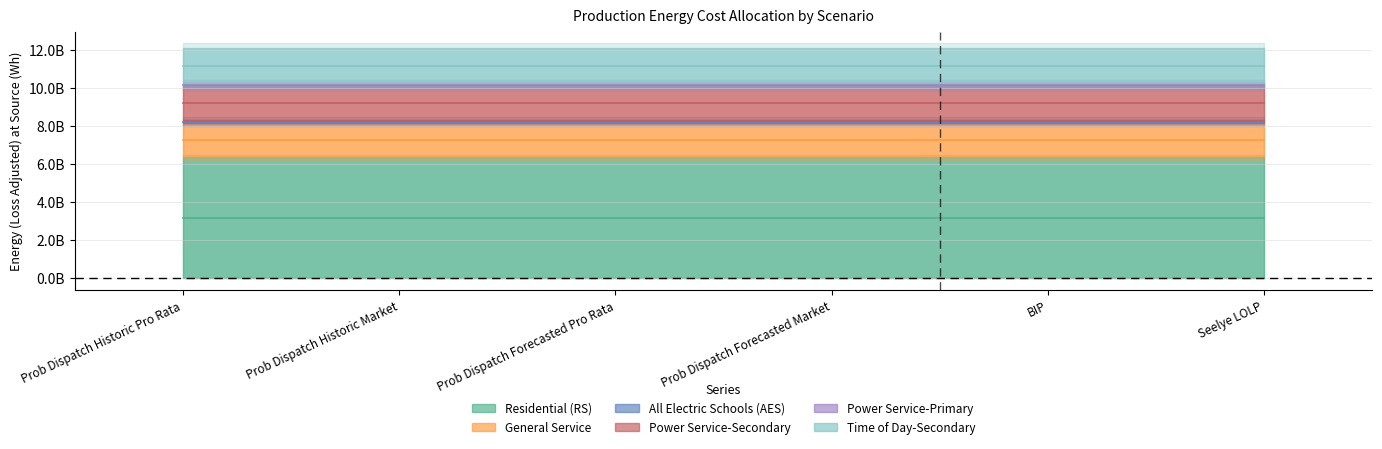

Does the chart display data point markers on the line(s)?

No